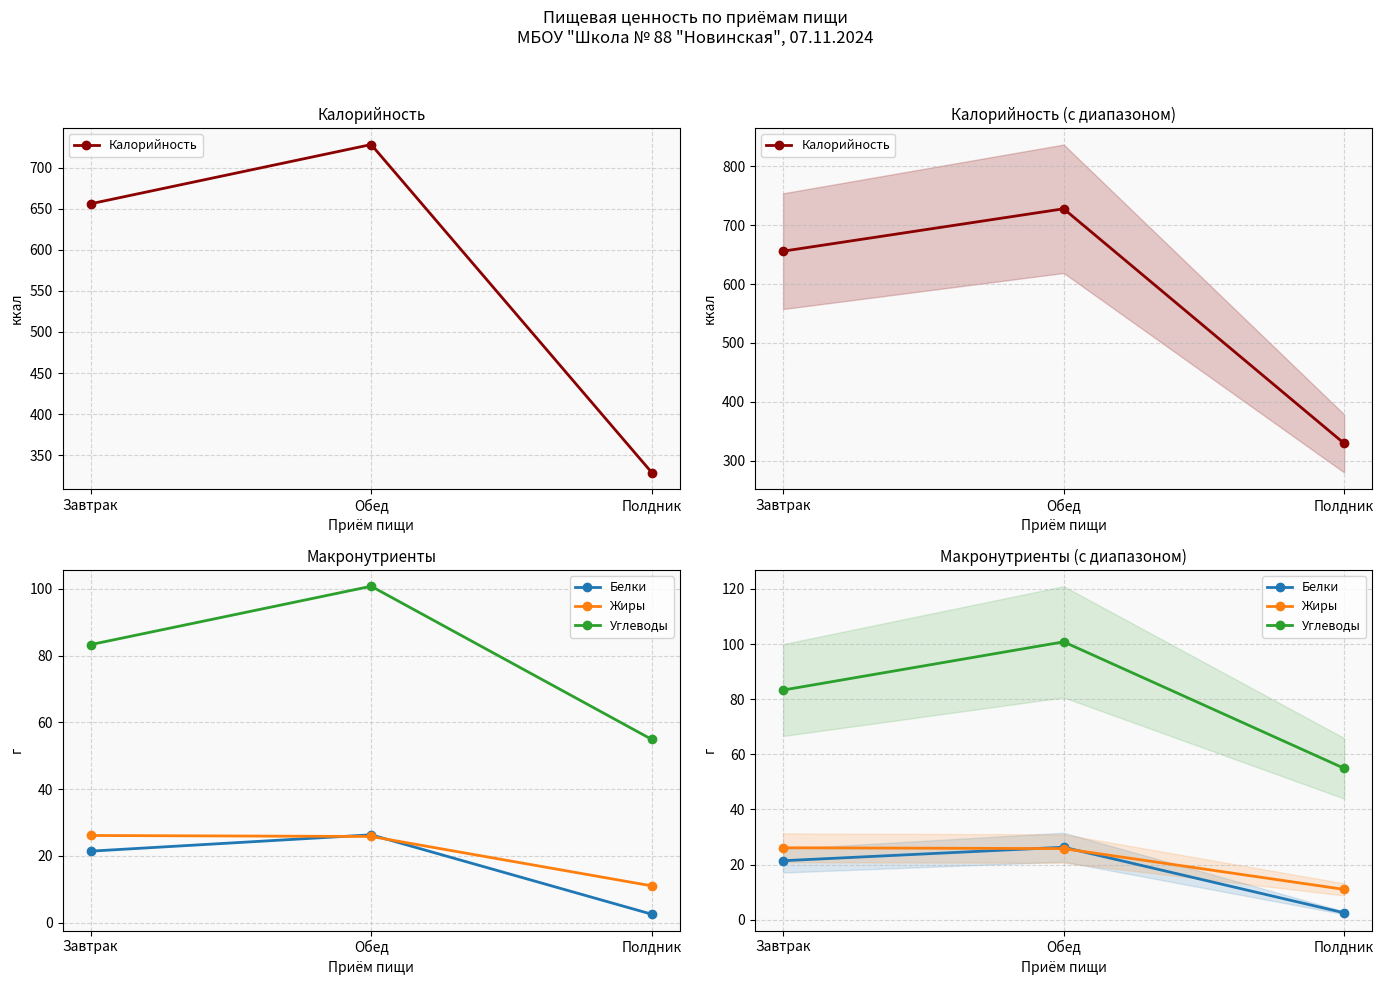

Reading left to right, list all the values displayed in this chart.

Калорийность: Завтрак=656.0	Обед=728.1	Полдник=329.0
Белки: Завтрак=21.4	Обед=26.3	Полдник=2.5
Жиры: Завтрак=26.1	Обед=25.8	Полдник=11.0
Углеводы: Завтрак=83.3	Обед=100.8	Полдник=54.9